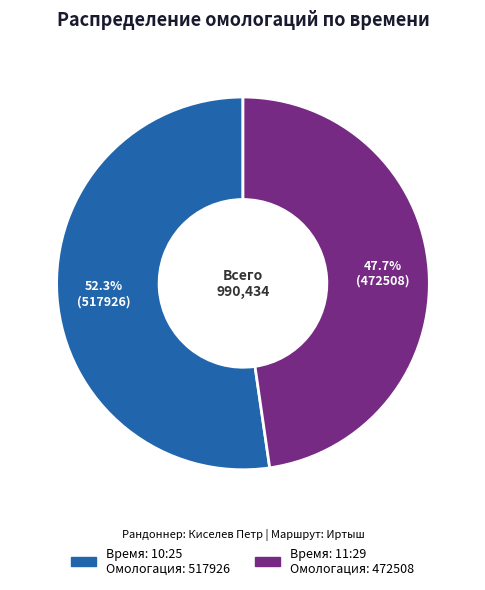

To the nearest percent, what is the difference between the largest and smallest slice percentages?

5%